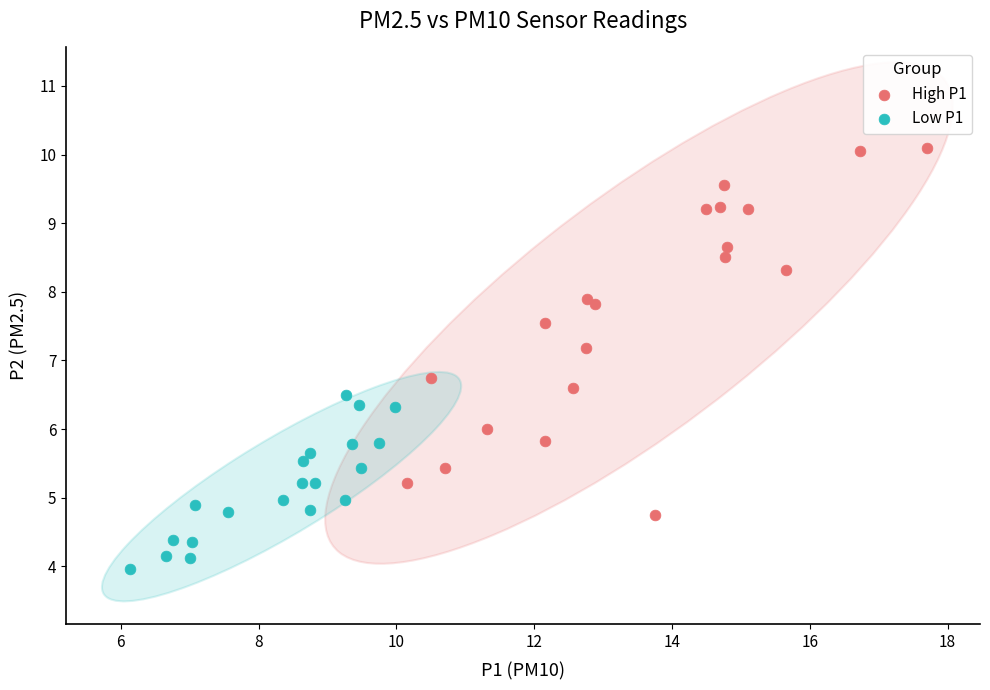

Which series has the largest Y range (max minus min)?

High P1